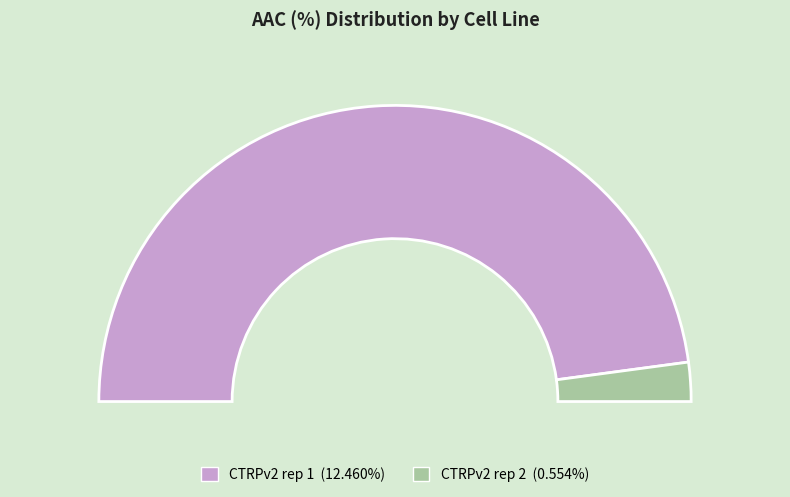

The CTRPv2 rep 1 slice represents 99% of the pie. True or false?

False